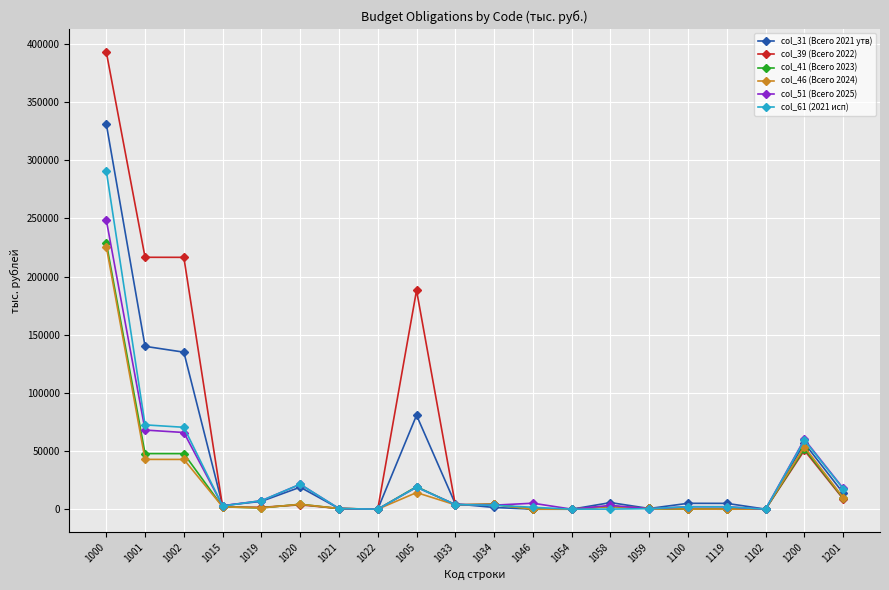

What is the label of the 13th point from the right?

1022